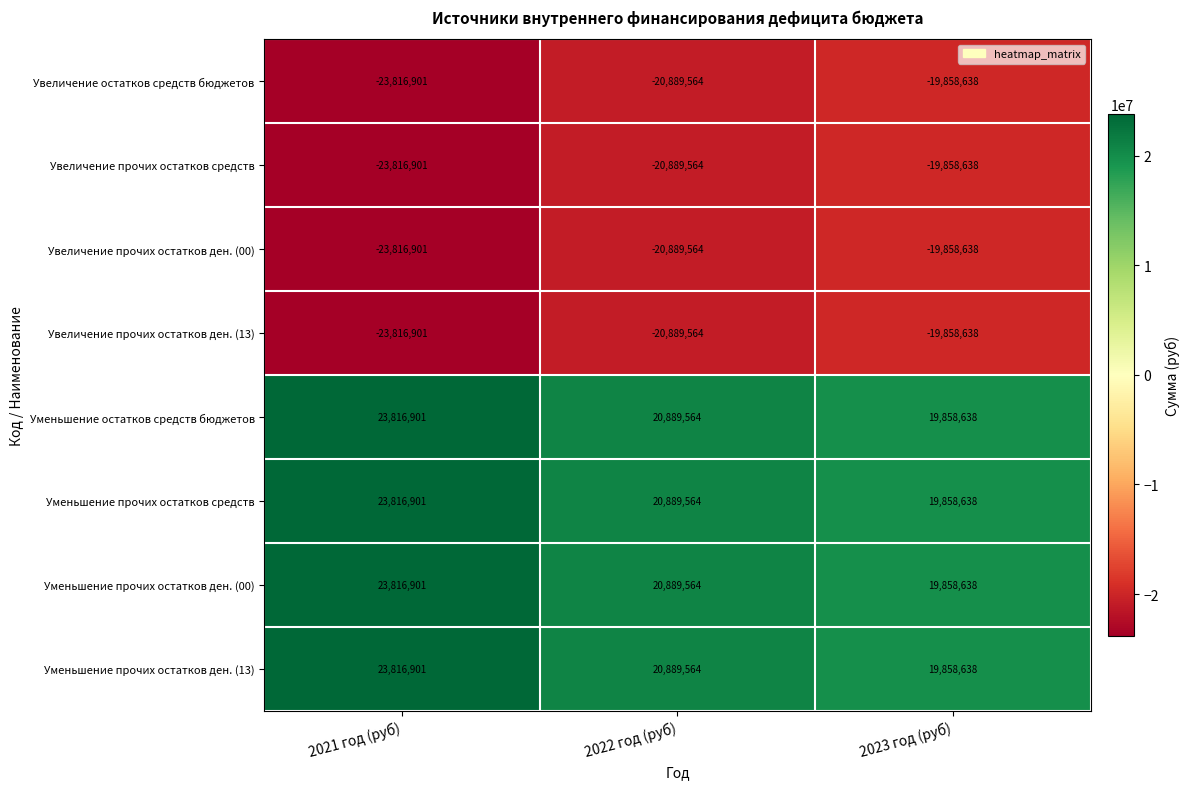

Is it true that Уменьшение прочих остатков ден. (13) equals 35606216 at 2022 год (руб)?

False